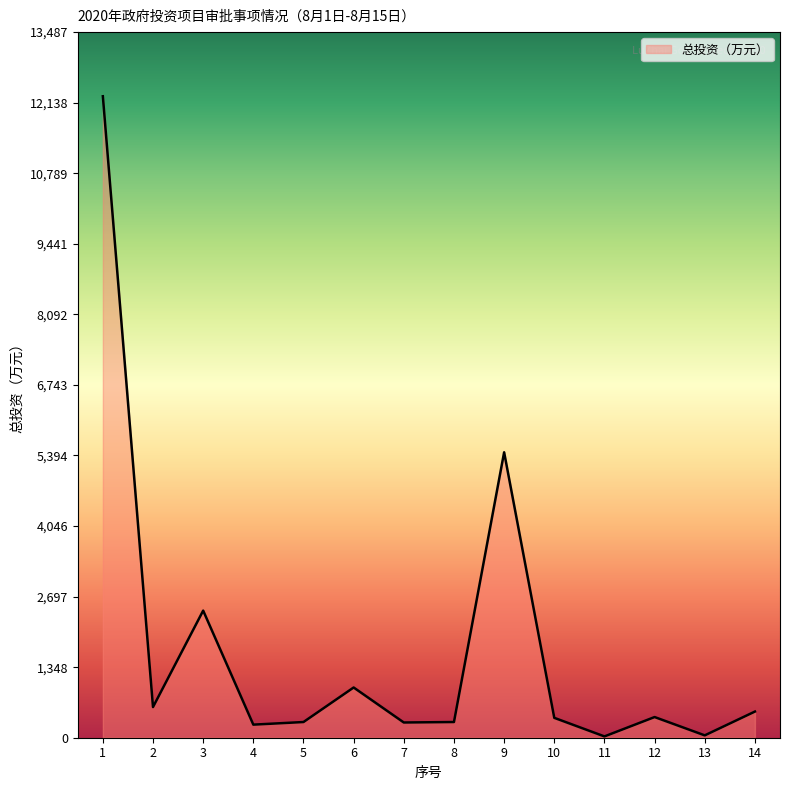

Is it true that the value at 9 is 5455.8?

True